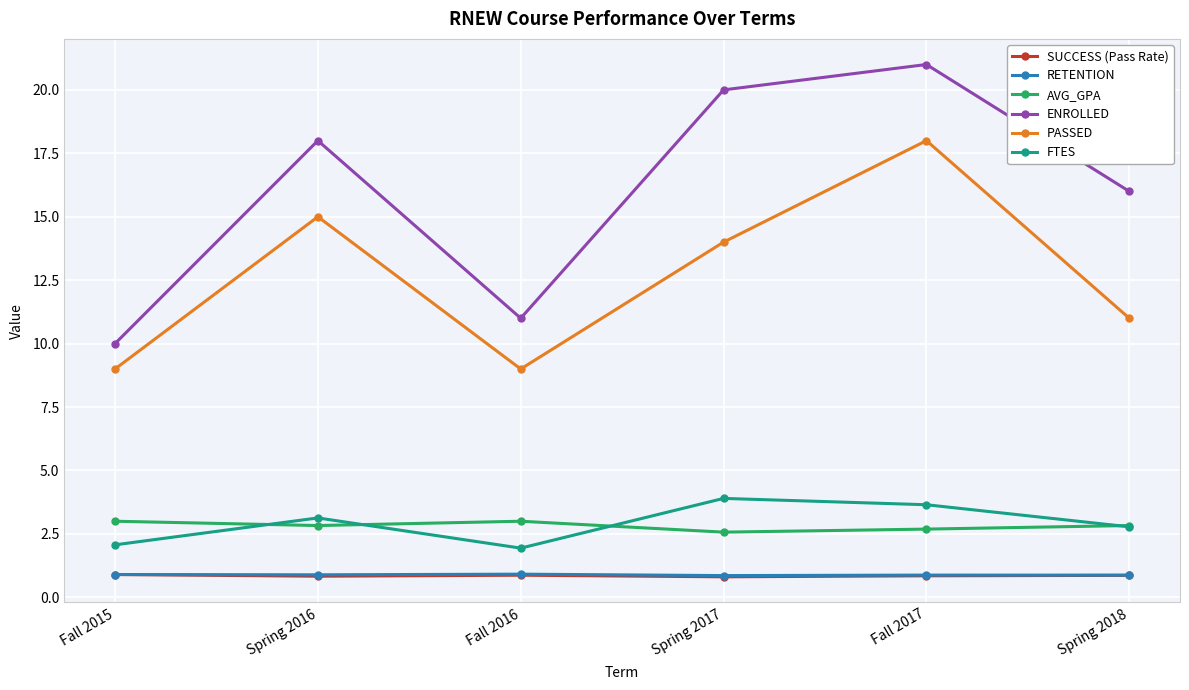

What is the maximum value shown in the chart?

21.0